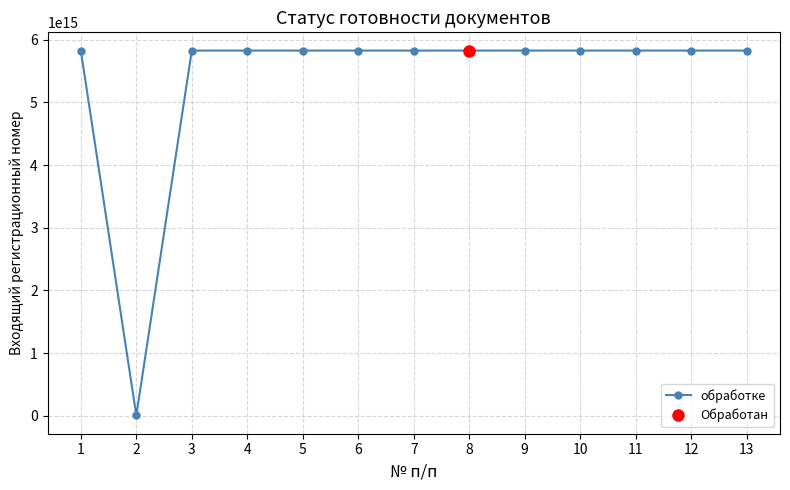

At which category does обработке reach its first local valley?

2